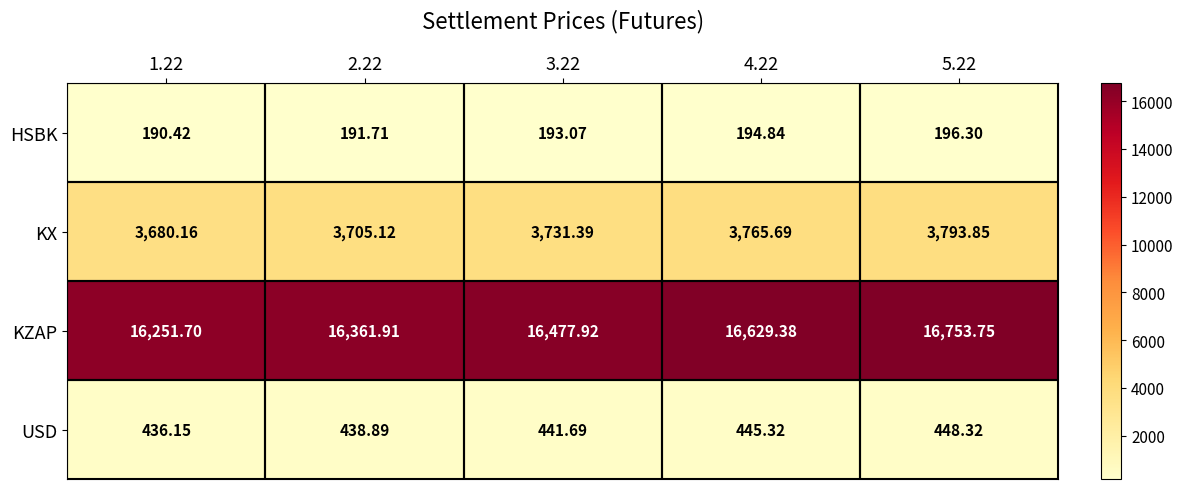

Rank the series at 3.22 from lowest to highest value.

HSBK, USD, KX, KZAP